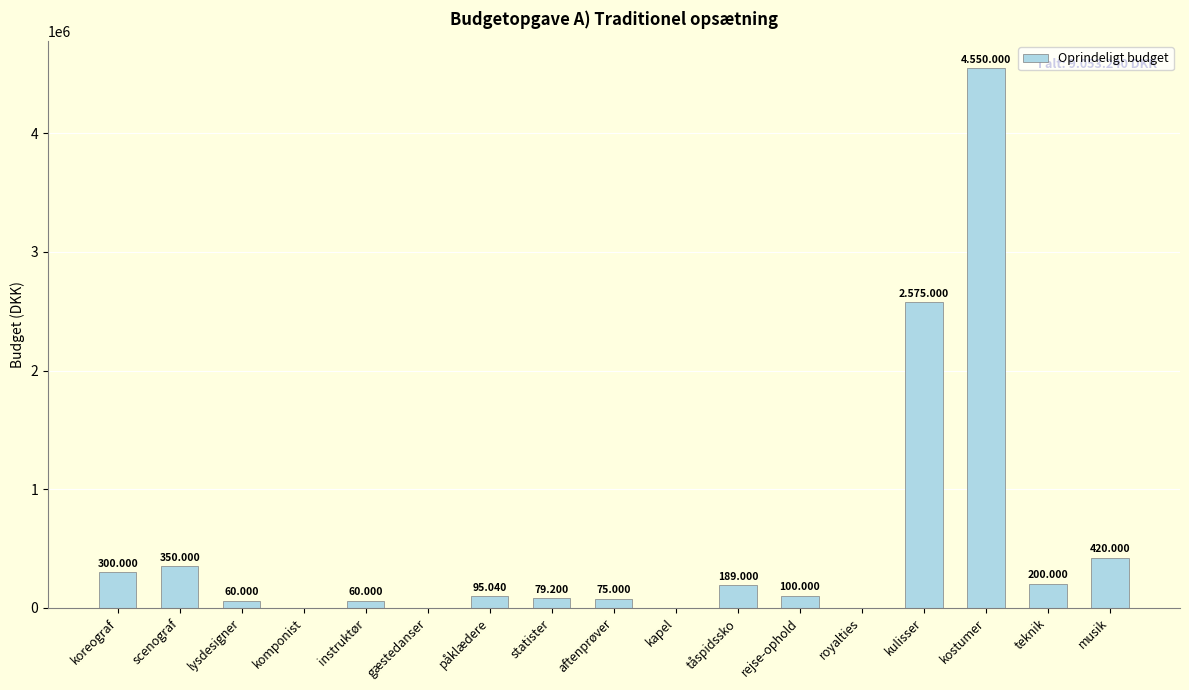

Which category has the lowest value across all series?

komponist